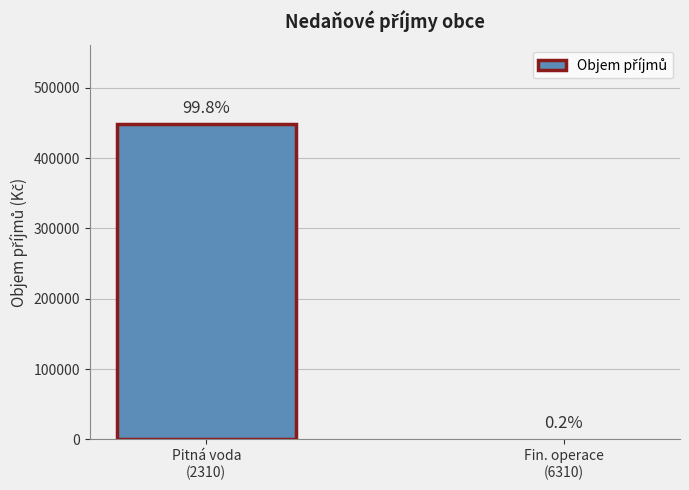

Are the bars horizontal?

No